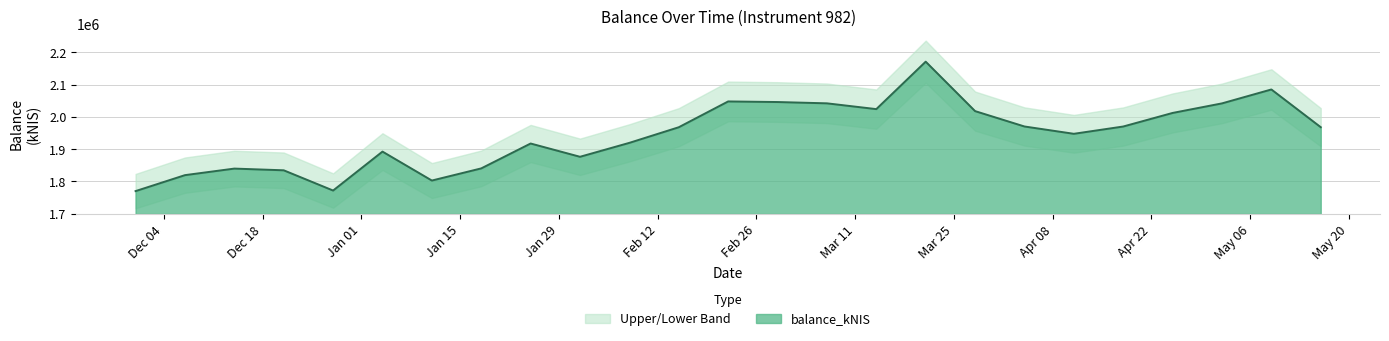

Where does the data first go above 1967923?

2024-02-15